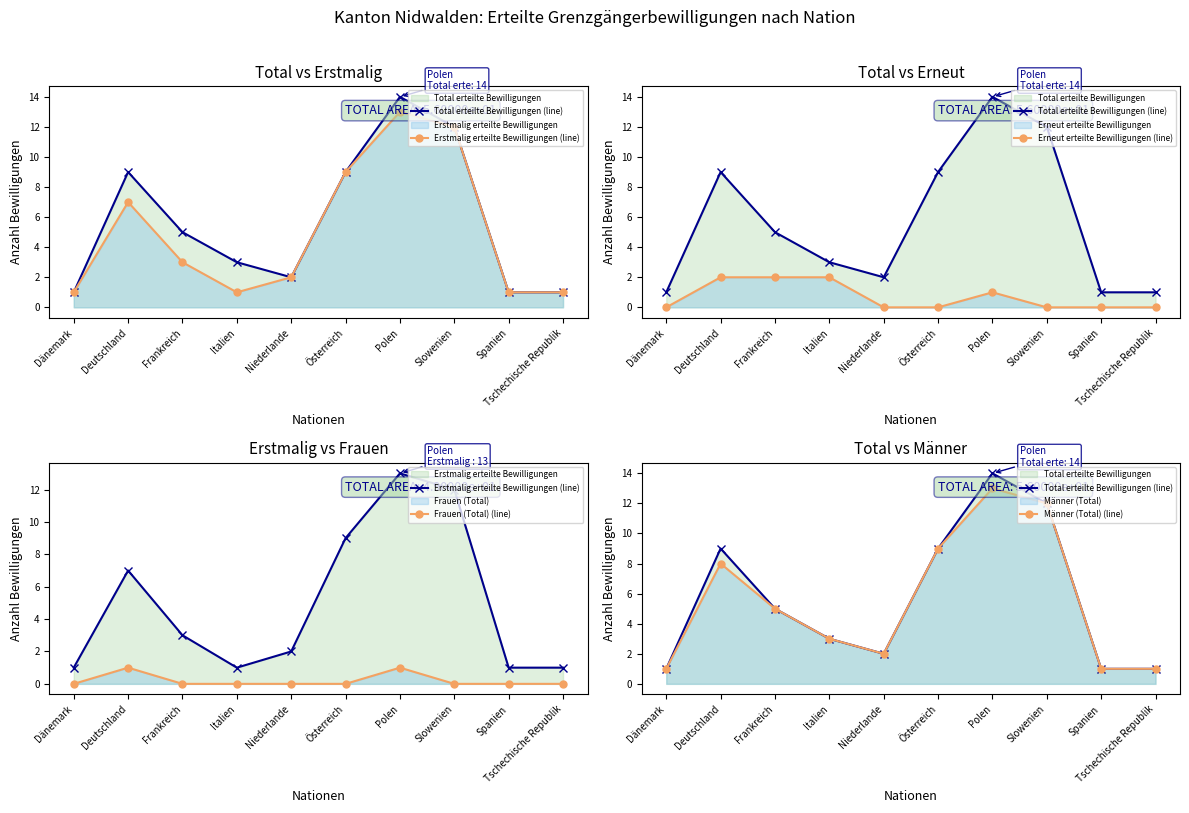

How many lines are shown in the chart?

5